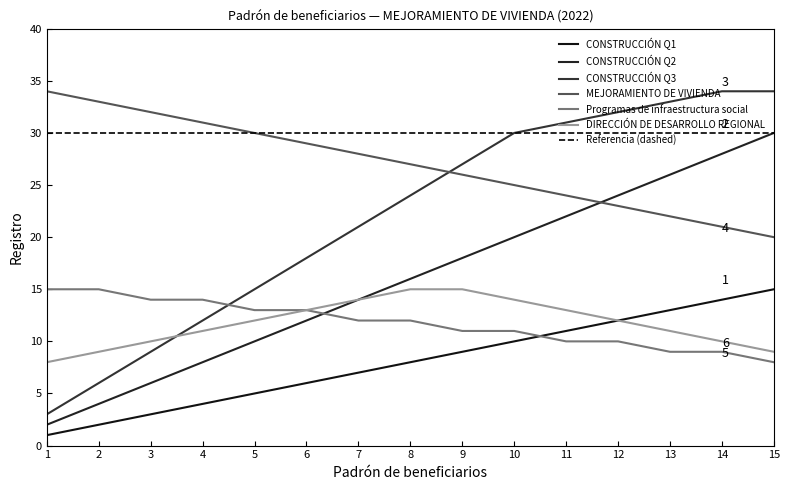

What value does the MEJORAMIENTO DE VIVIENDA series have at 8, to the nearest 10?

30